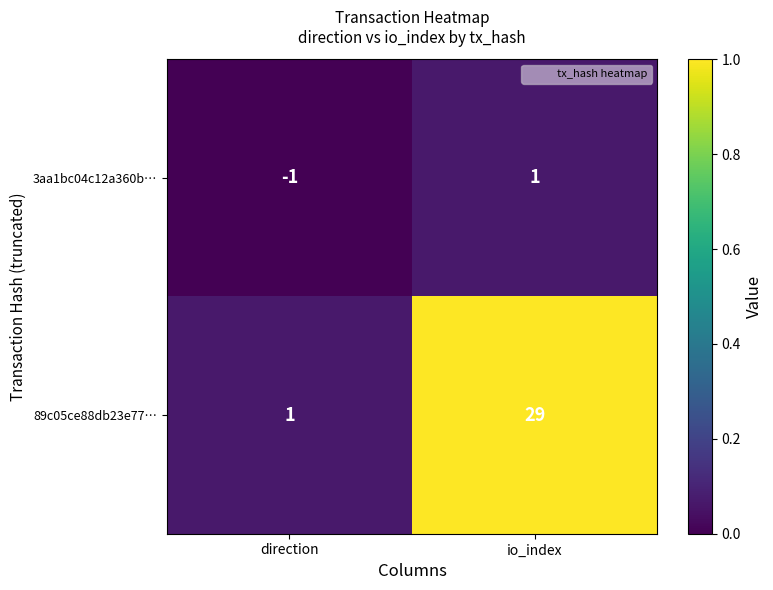

The value of 3aa1bc04c12a360b… at io_index is 1. True or false?

True